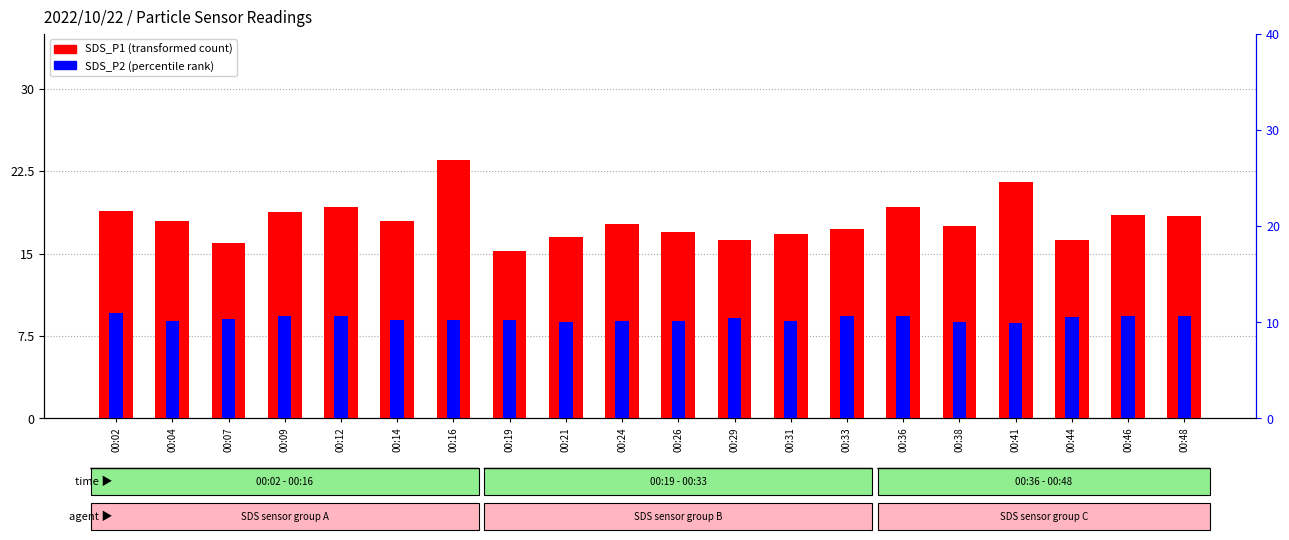

How many series are shown in this chart?

2